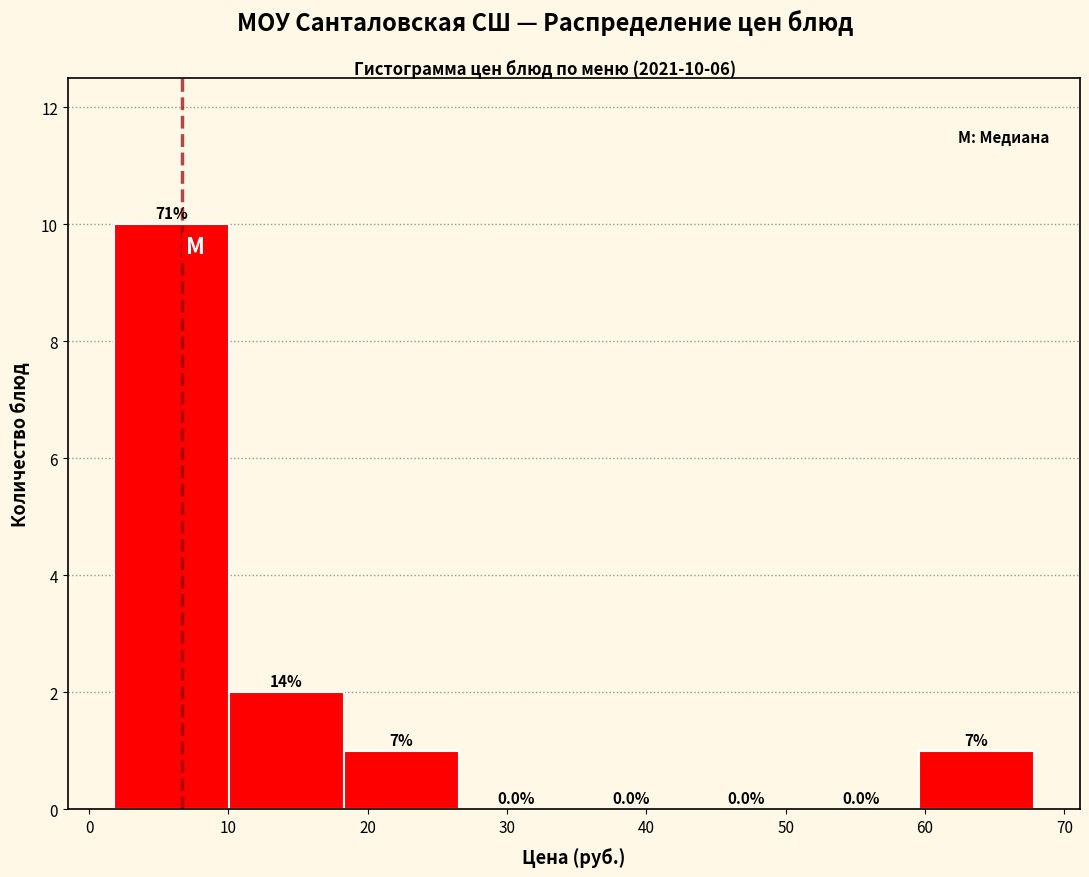

Over which range of the x-axis is the bar tallest?

2 to 10